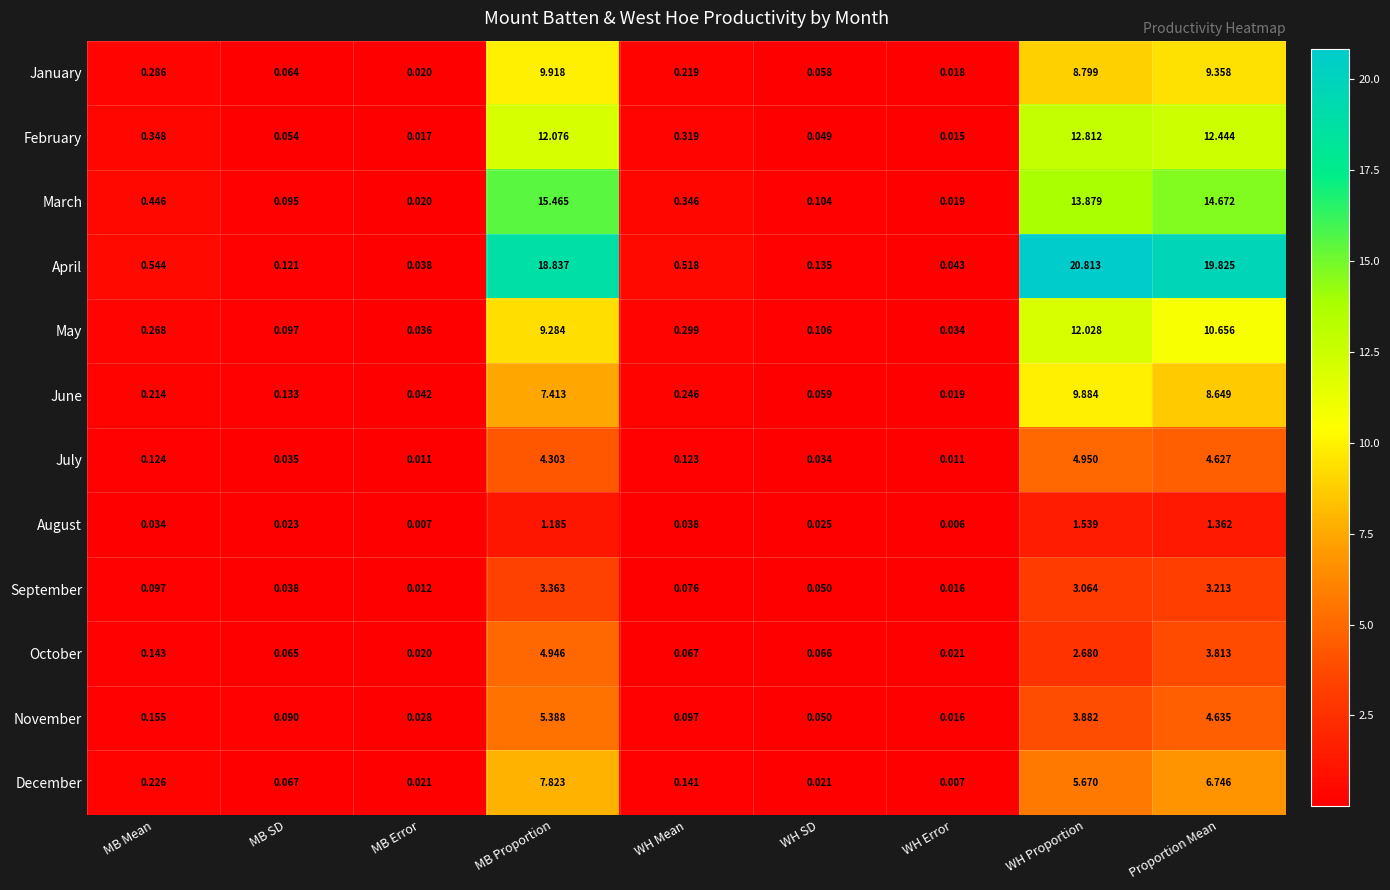

Which label corresponds to the smallest value in the chart?

WH Error